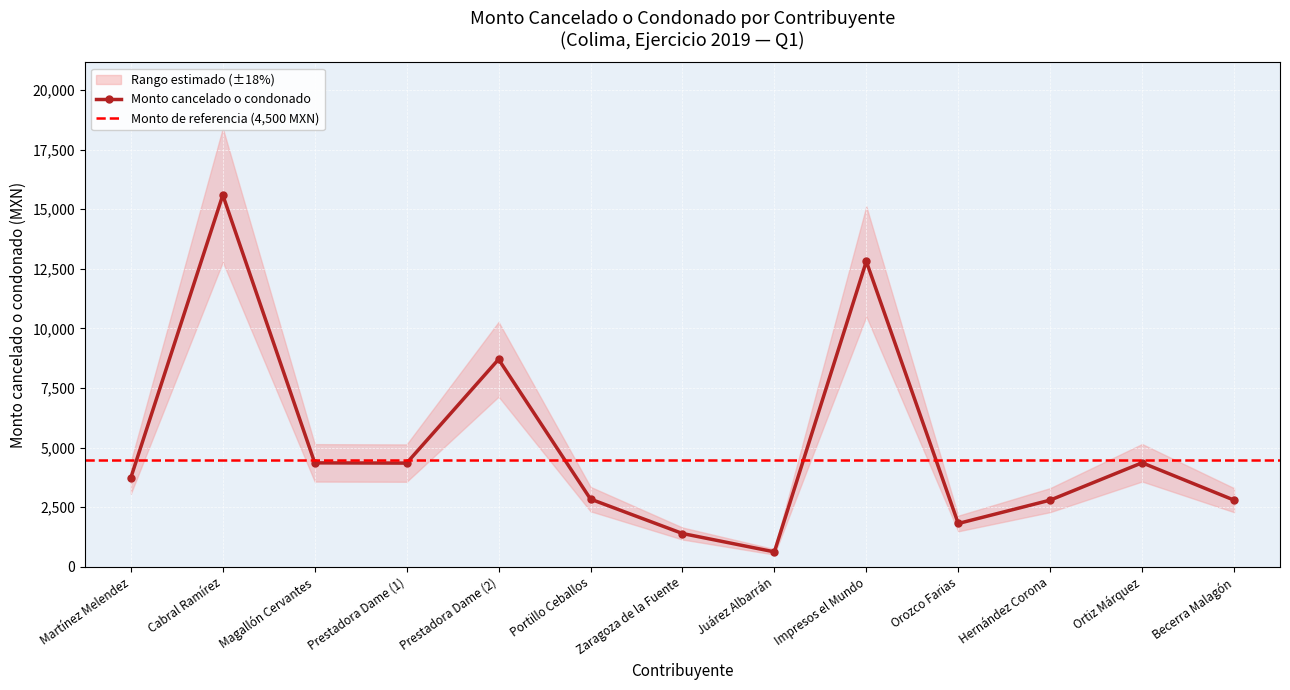

Which has a higher value, Impresos el Mundo or Becerra Malagón?

Impresos el Mundo